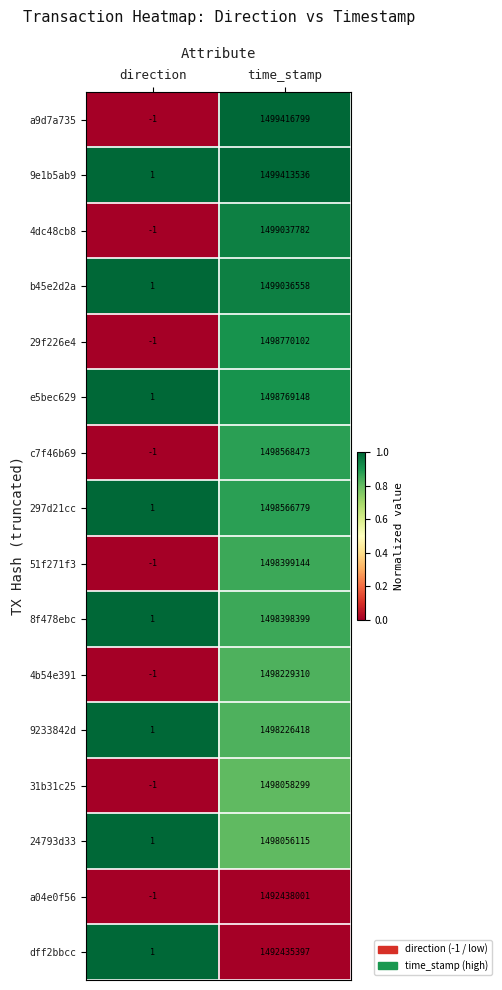

The value of a04e0f56 at time_stamp is 2529649733. True or false?

False